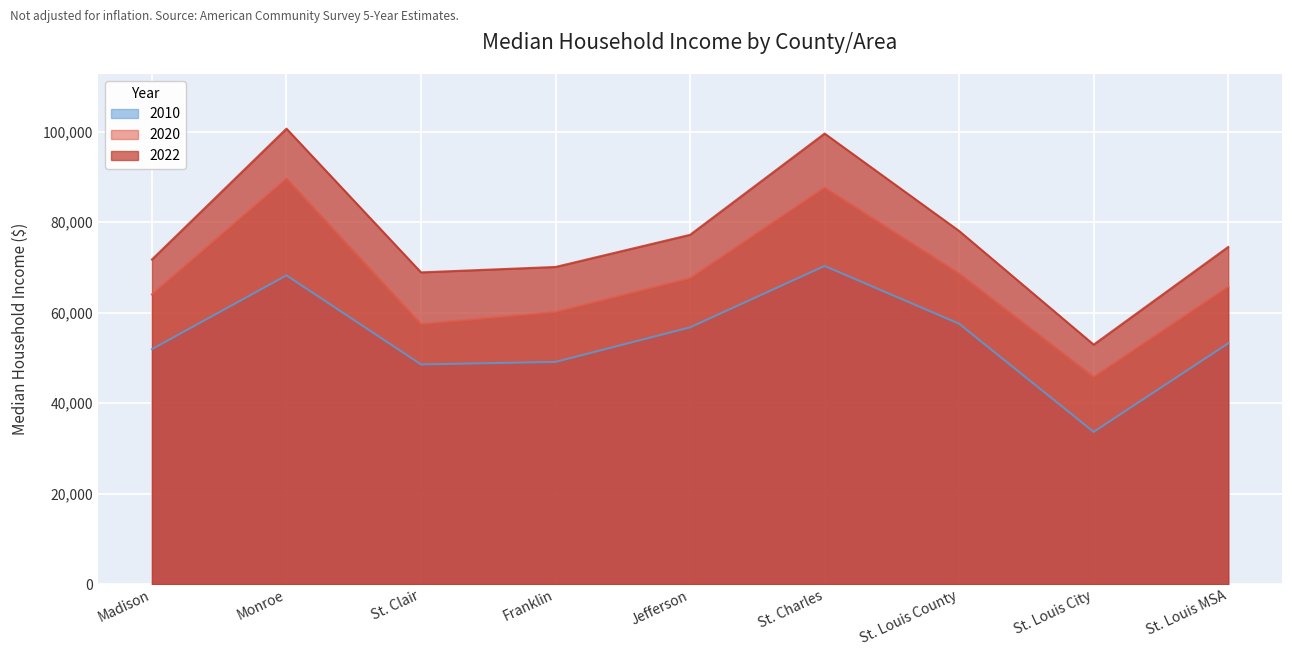

True or false: 2020 and 2022 cross at least once.

False